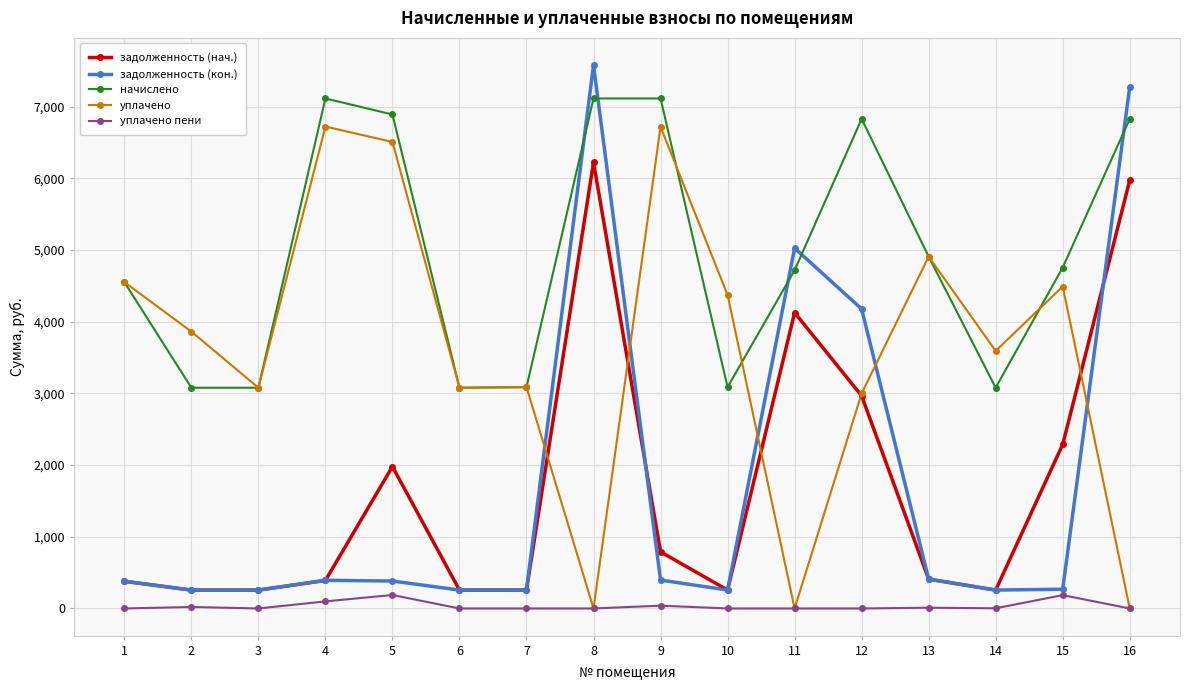

How many lines are shown in the chart?

5